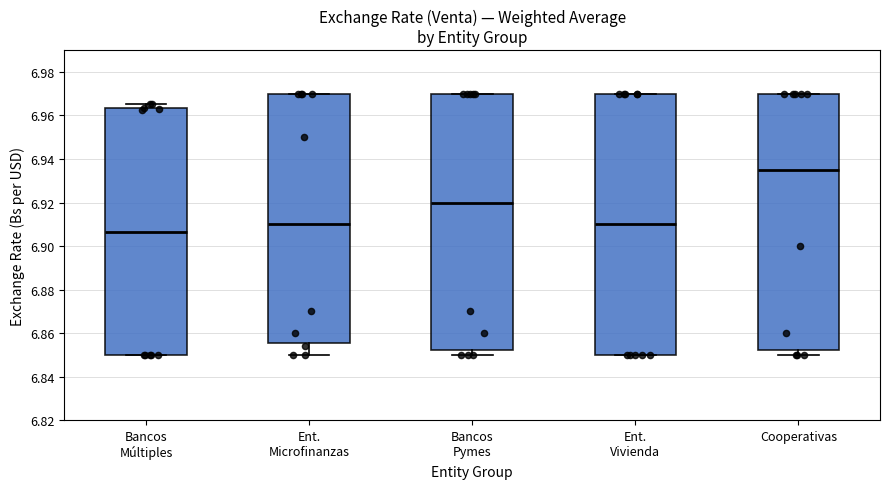

Which box's median line is the lowest?

Bancos Múltiples